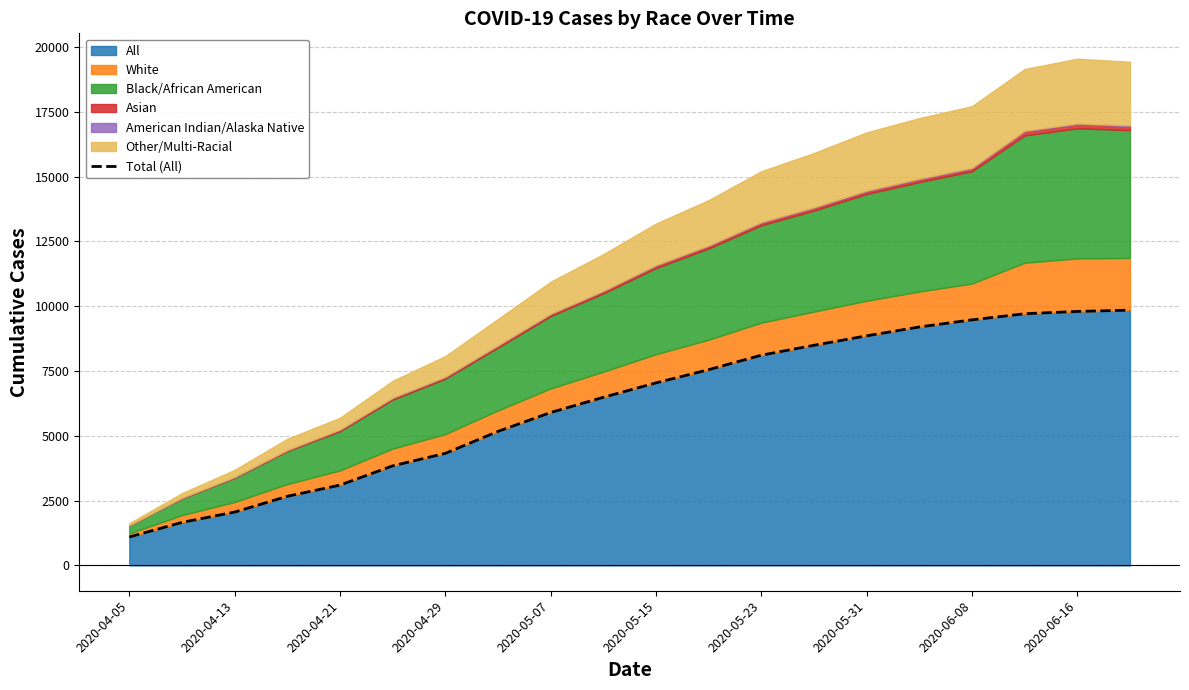

What is the difference between the maximum and second lowest values?

8187